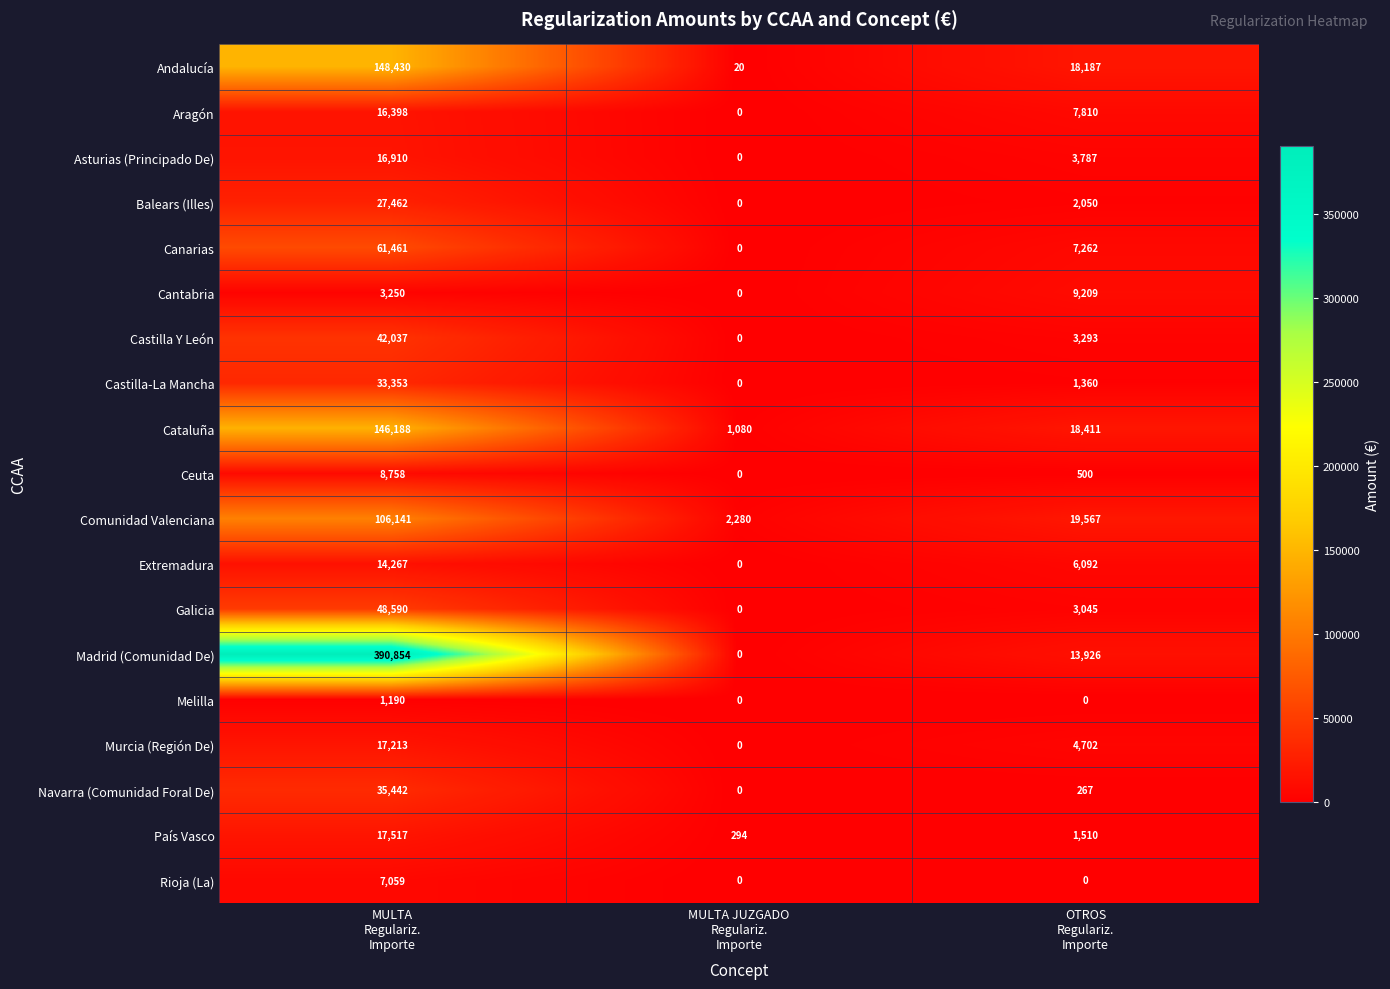

What is the total value across all series at MULTA
Regulariz.
Importe?

1142520